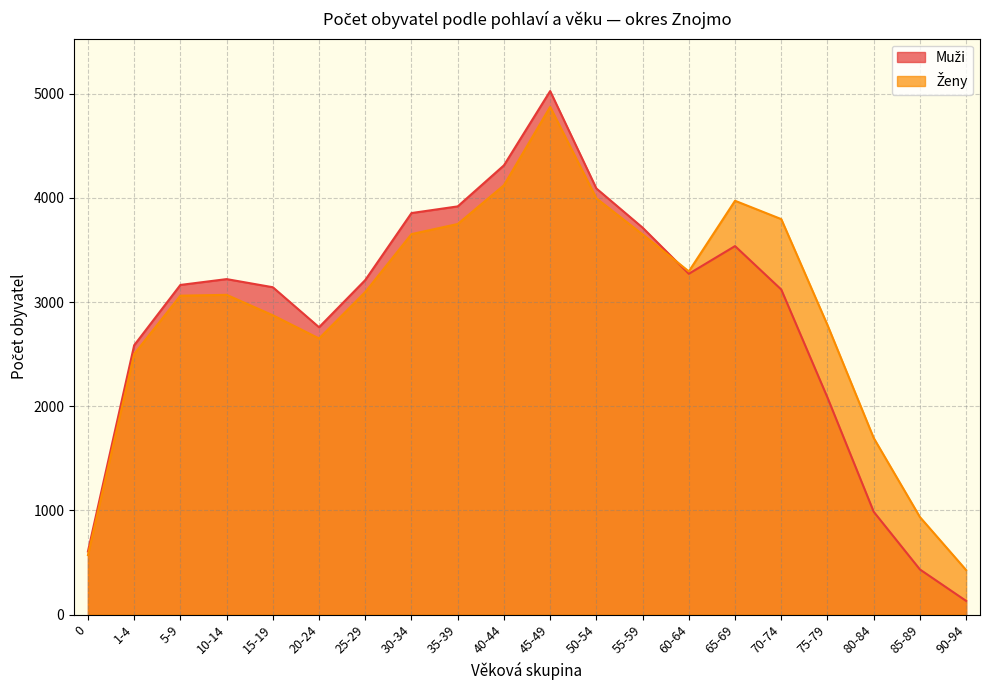

What is the label of the 12th point from the right?

35-39